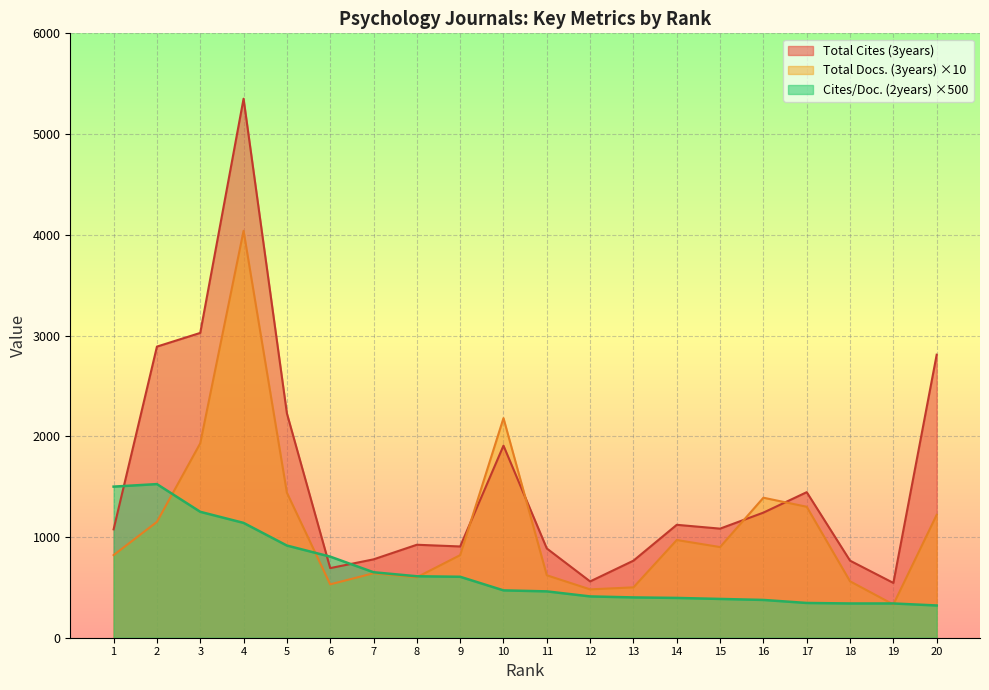

At which category does Cites / Doc. (2years) reach its first local peak?

2